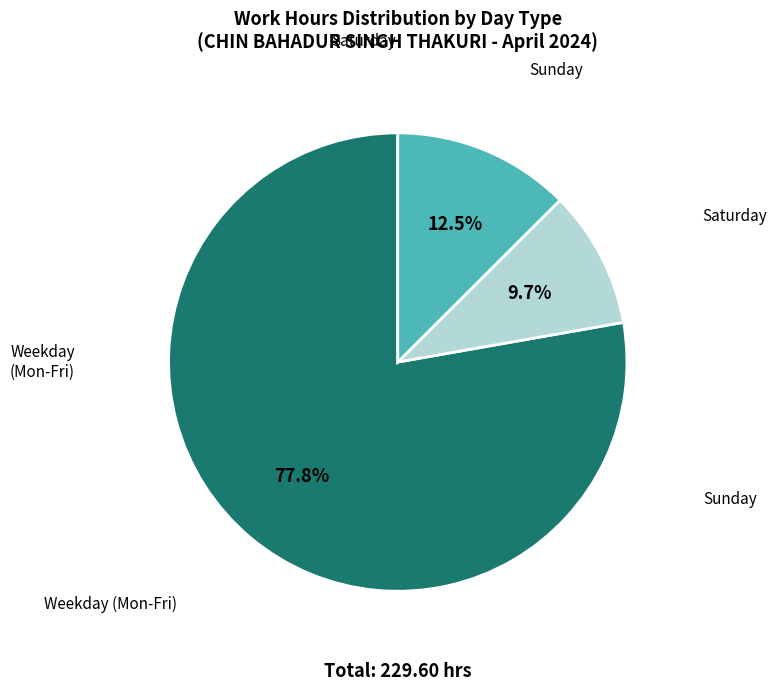

To the nearest percent, what is the difference between the largest and smallest slice percentages?

68%